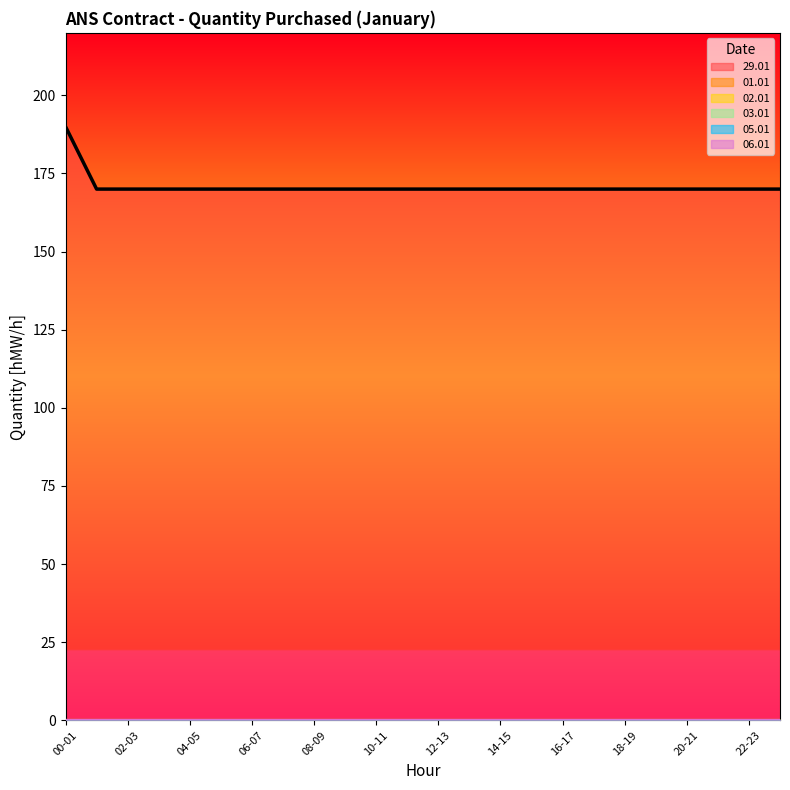

What is the total value across all series at 05-06?

170